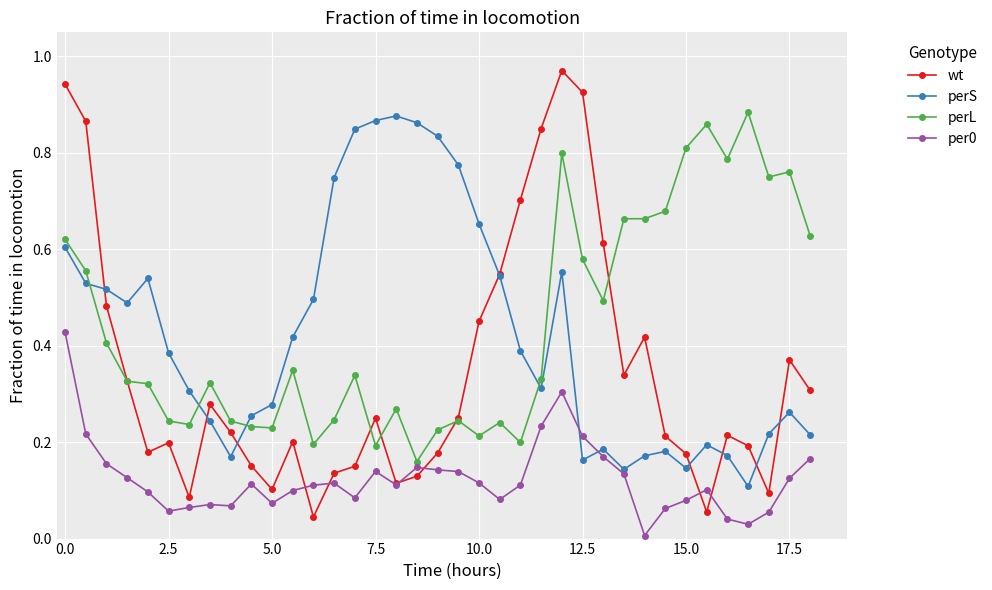

After their last crossing, which series has the higher values: perS or perL?

perL